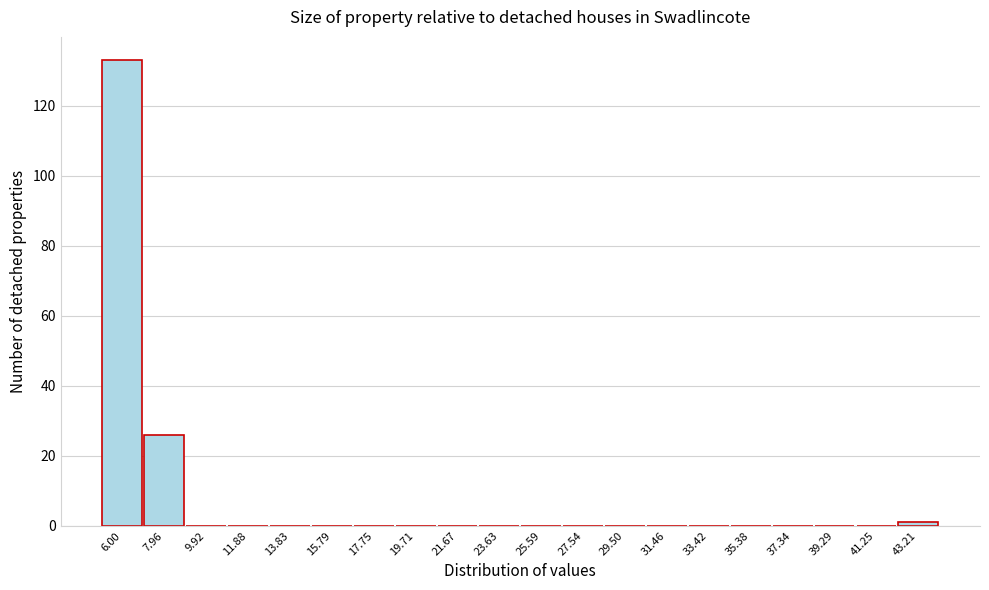

Reading left to right, list all the values displayed in this chart.

6.00=133	7.96=26	9.92=0	11.88=0	13.83=0	15.79=0	17.75=0	19.71=0	21.67=0	23.63=0	25.59=0	27.54=0	29.50=0	31.46=0	33.42=0	35.38=0	37.34=0	39.29=0	41.25=0	43.21=1